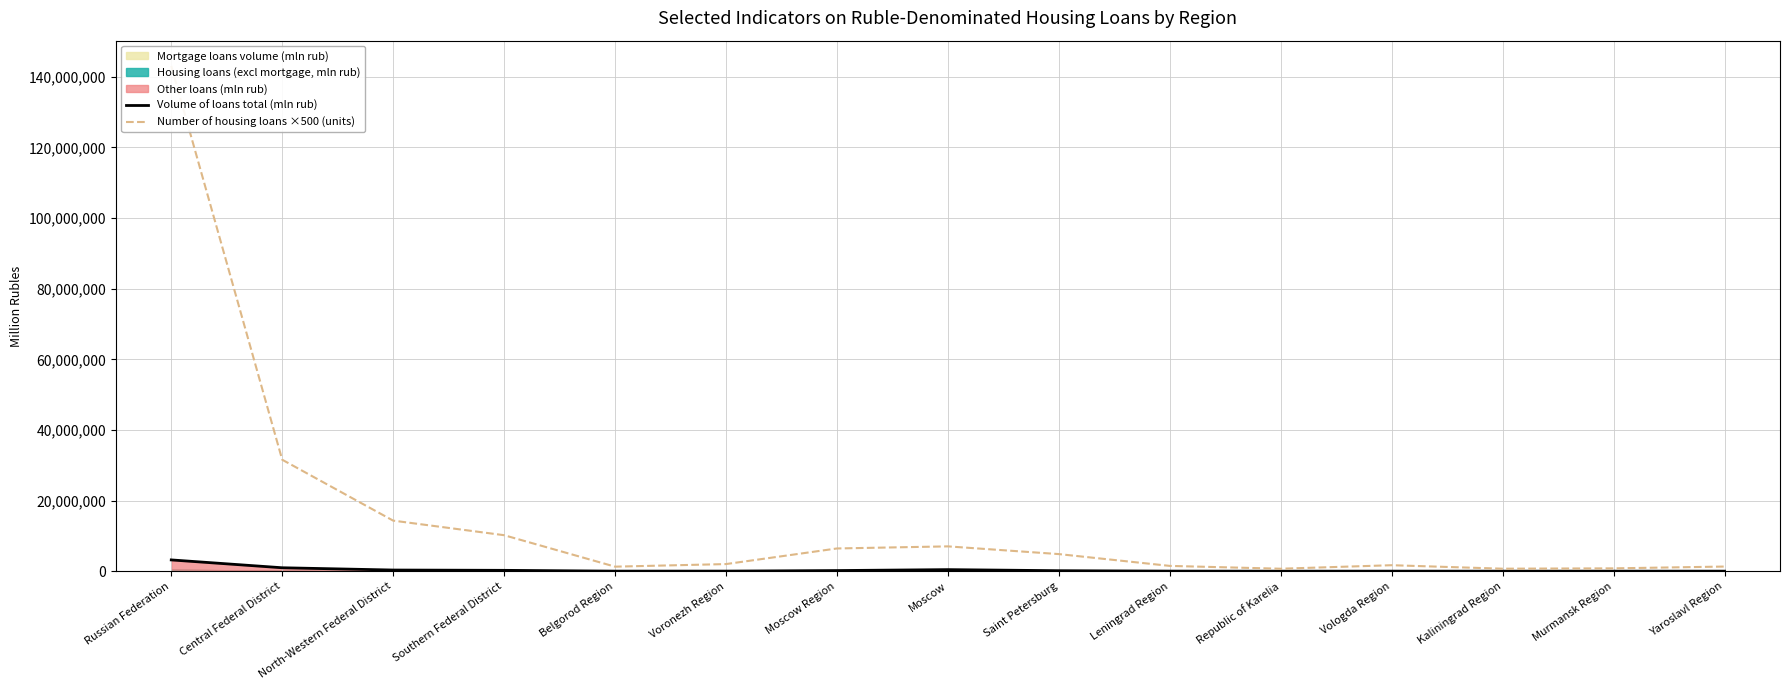

Between Leningrad Region and Kaliningrad Region, which series saw the biggest shift?

Number of housing loans ×500 (units)